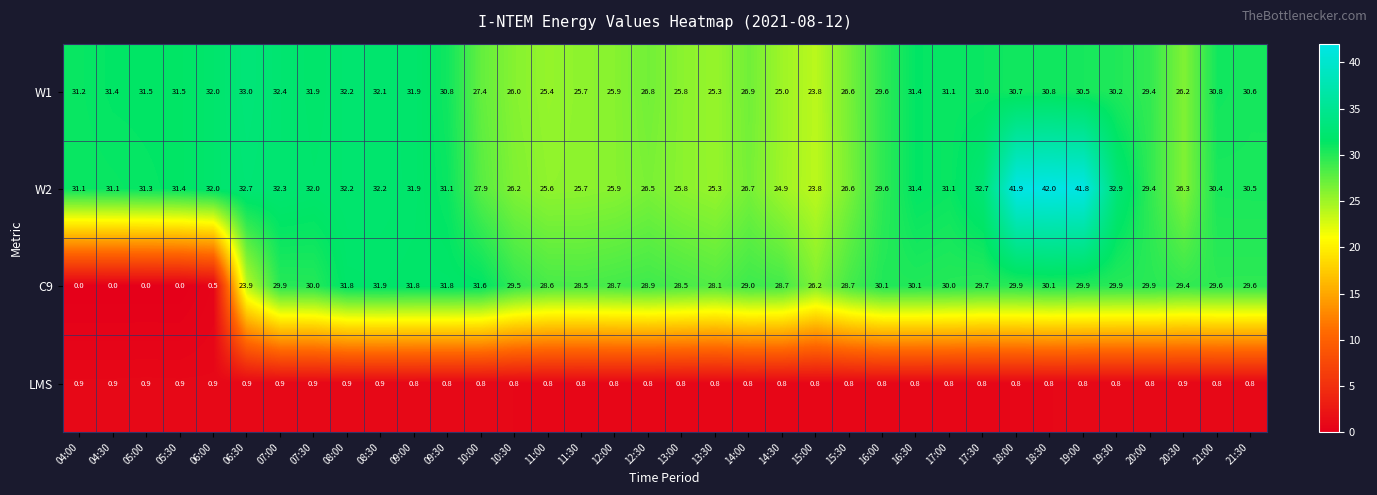

How many LMS values are between 0 and 1?

36